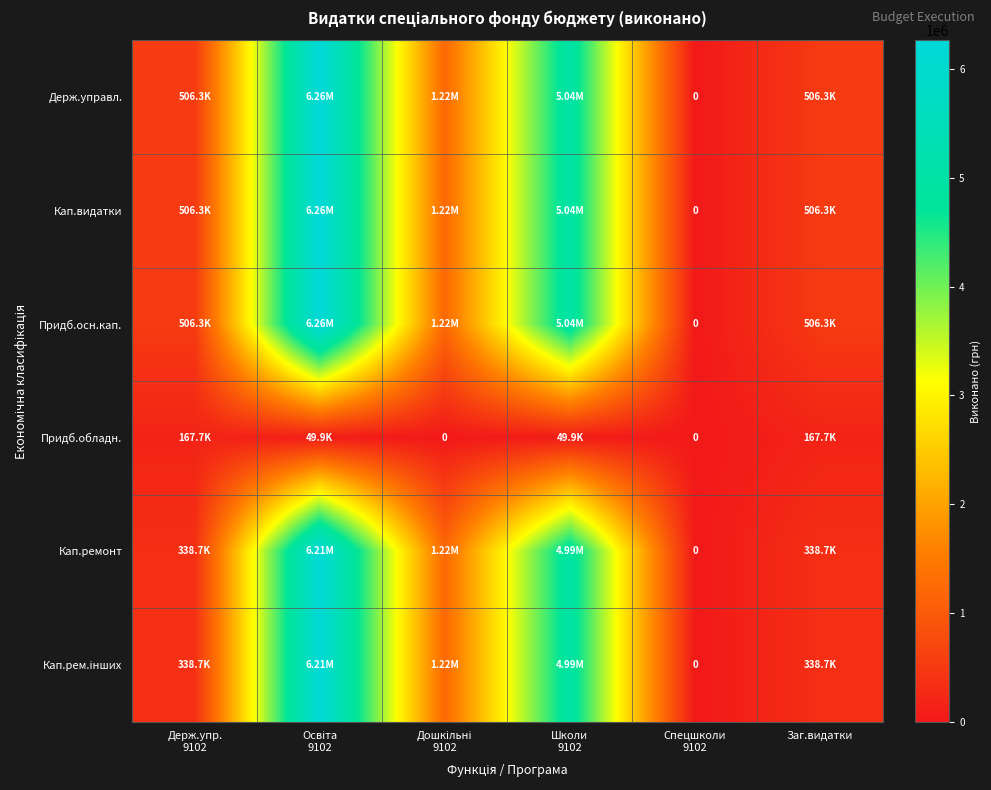

Is the value of Кап.рем.інших at Держ.упр. 9102 greater than the value of Держ.управл. at Держ.упр. 9102?

No